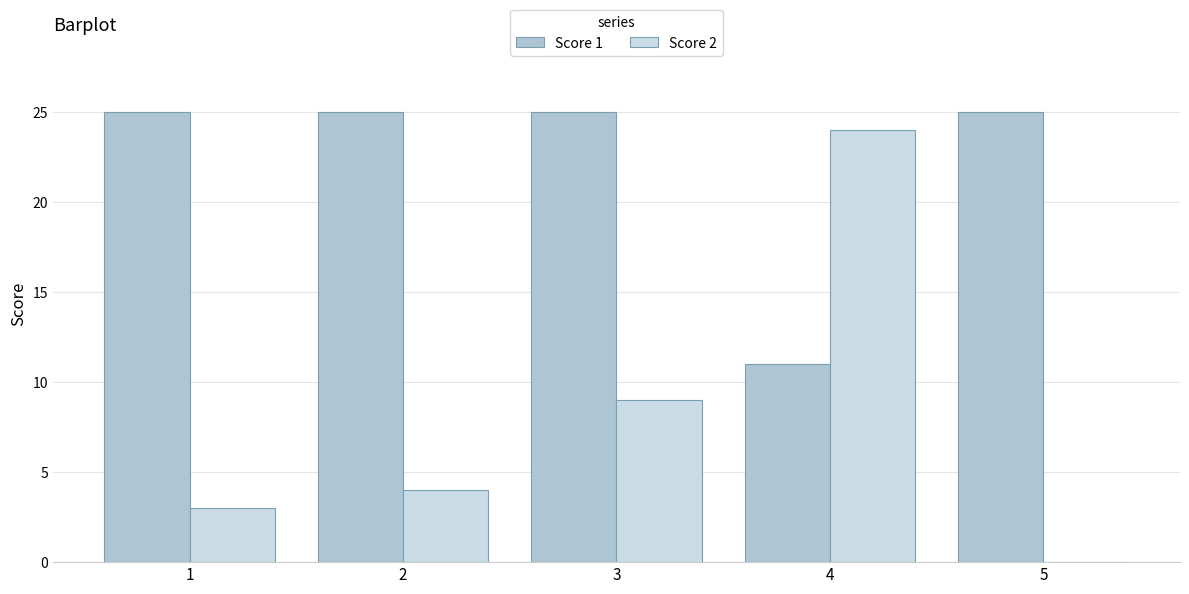

At which category is the sum across all series the highest?

4